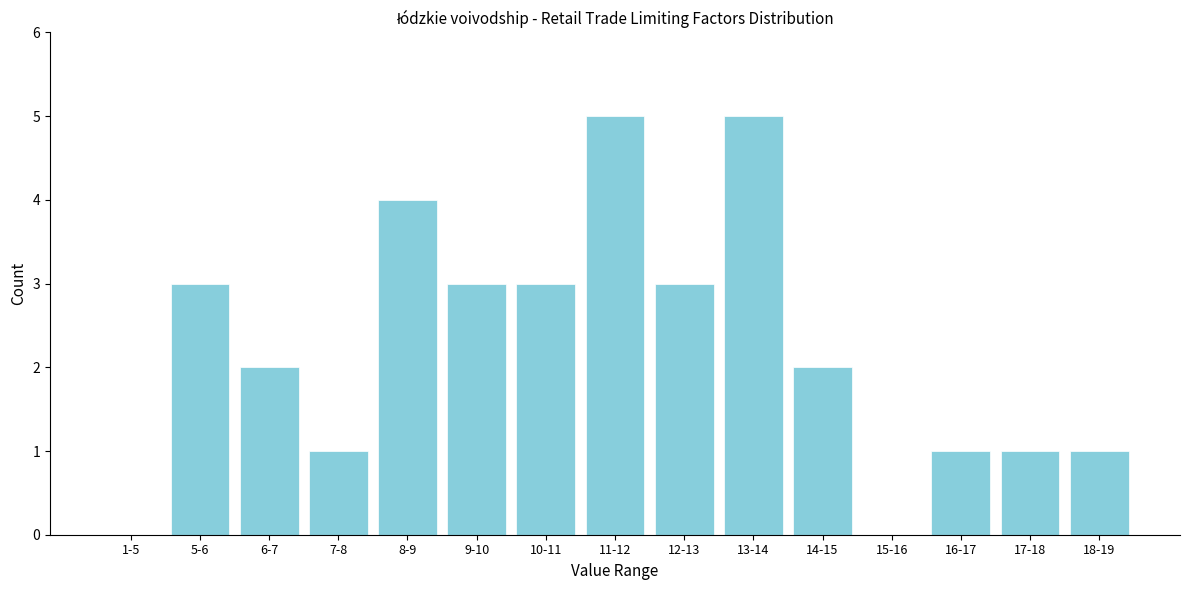

Reading left to right, transcribe all the data shown in this chart.

1-5=0	5-6=3	6-7=2	7-8=1	8-9=4	9-10=3	10-11=3	11-12=5	12-13=3	13-14=5	14-15=2	15-16=0	16-17=1	17-18=1	18-19=1